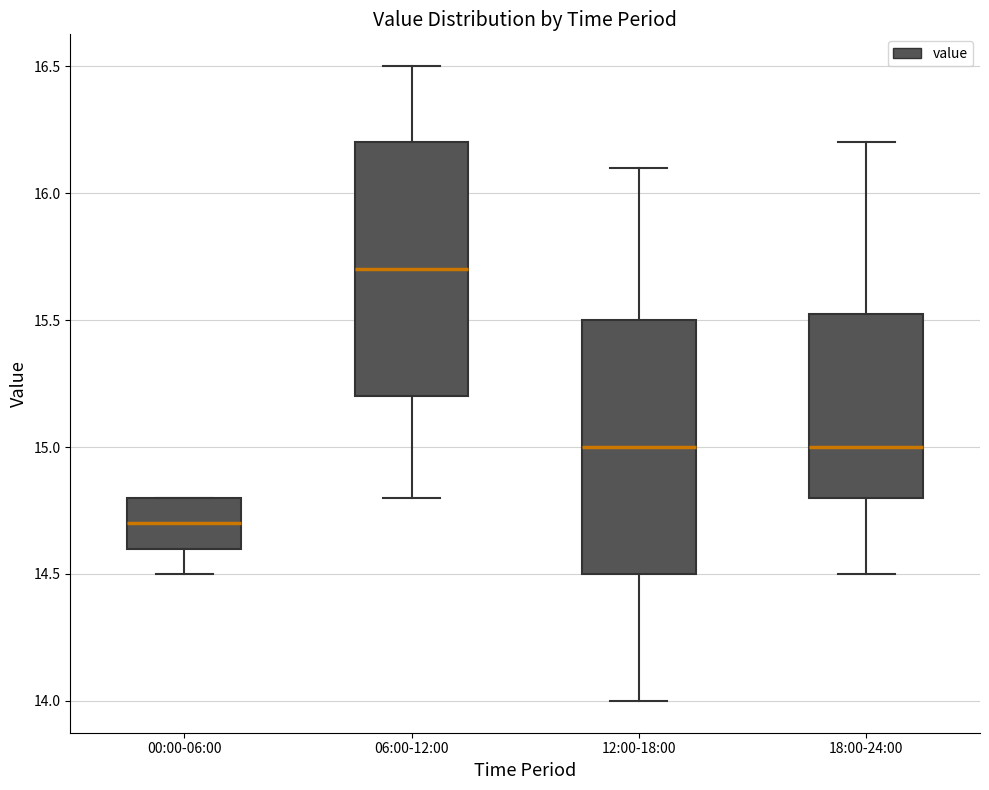

Where does the median line of the box for 00:00-06:00 sit on the y-axis? The values are not printed on the chart, so give them approximately, as read against the axis.

14.70